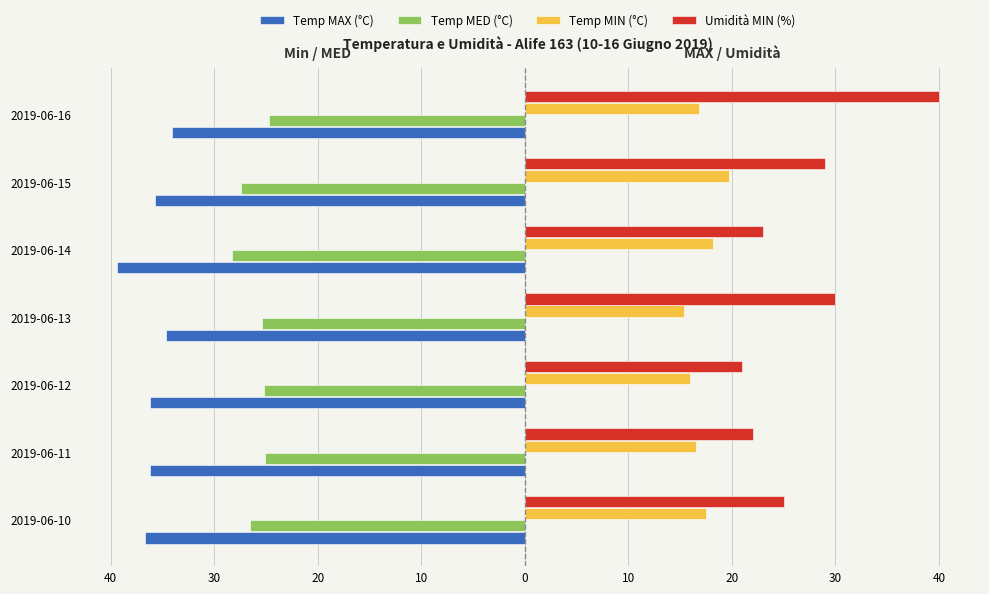

What are all the series names shown in the legend?

Temp MAX (°C), Temp MED (°C), Temp MIN (°C), Umidità MIN (%)